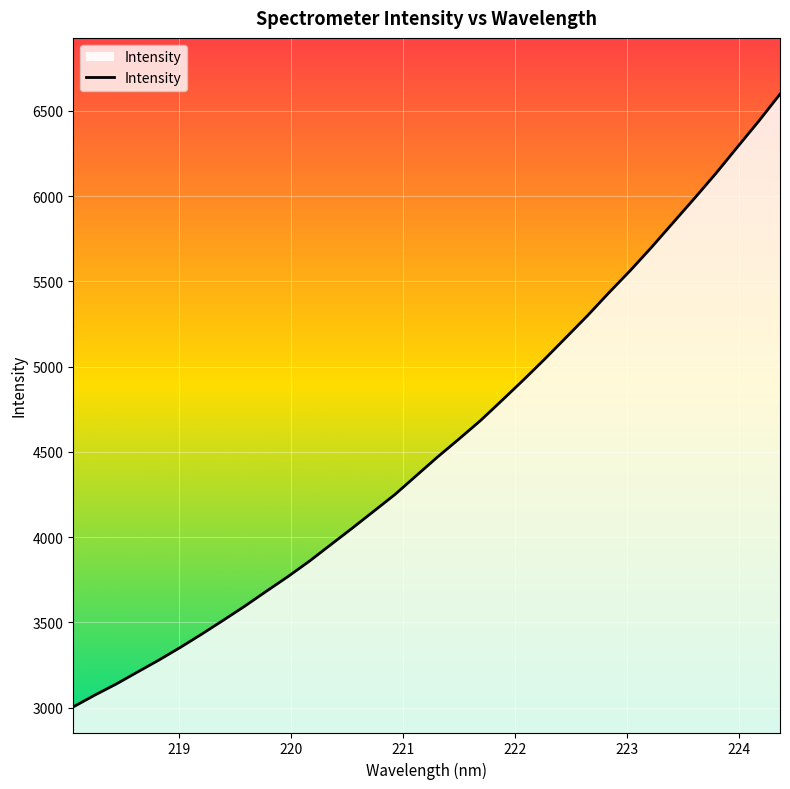

What is the greatest value displayed?

6598.3